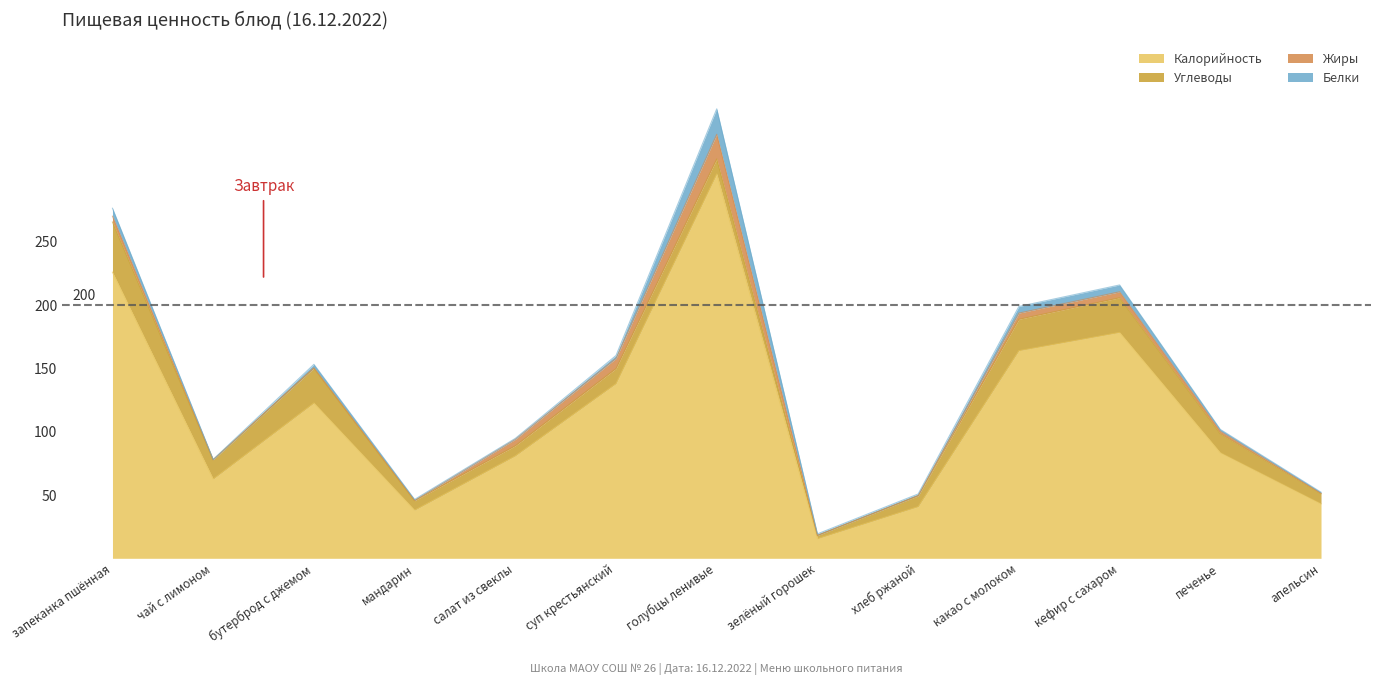

The value of Белки at голубцы ленивые is 20.1. True or false?

True